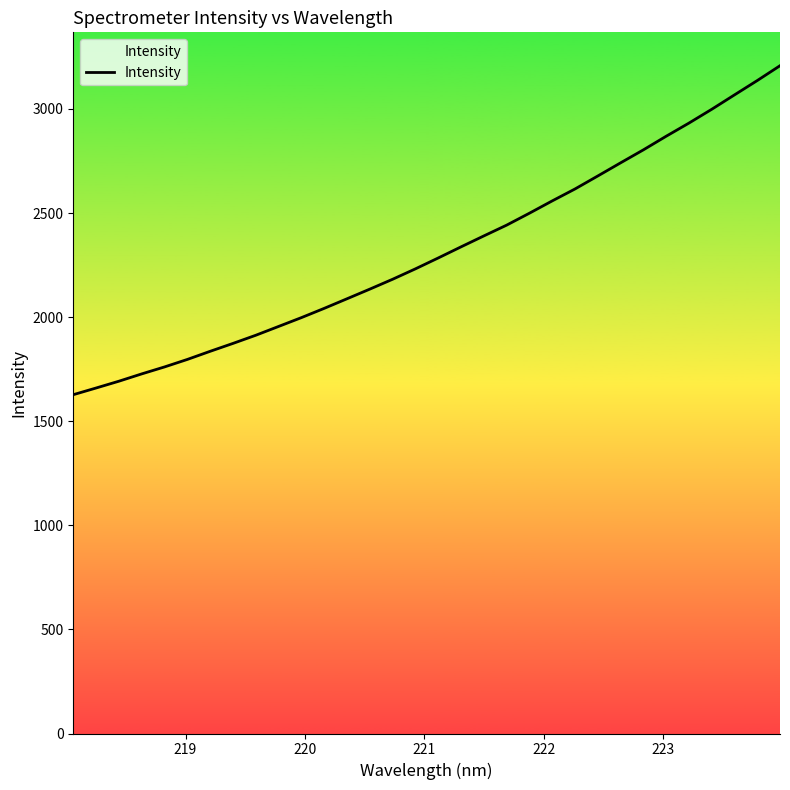

True or false: there are more than 0 points higher than both neighbors.

False